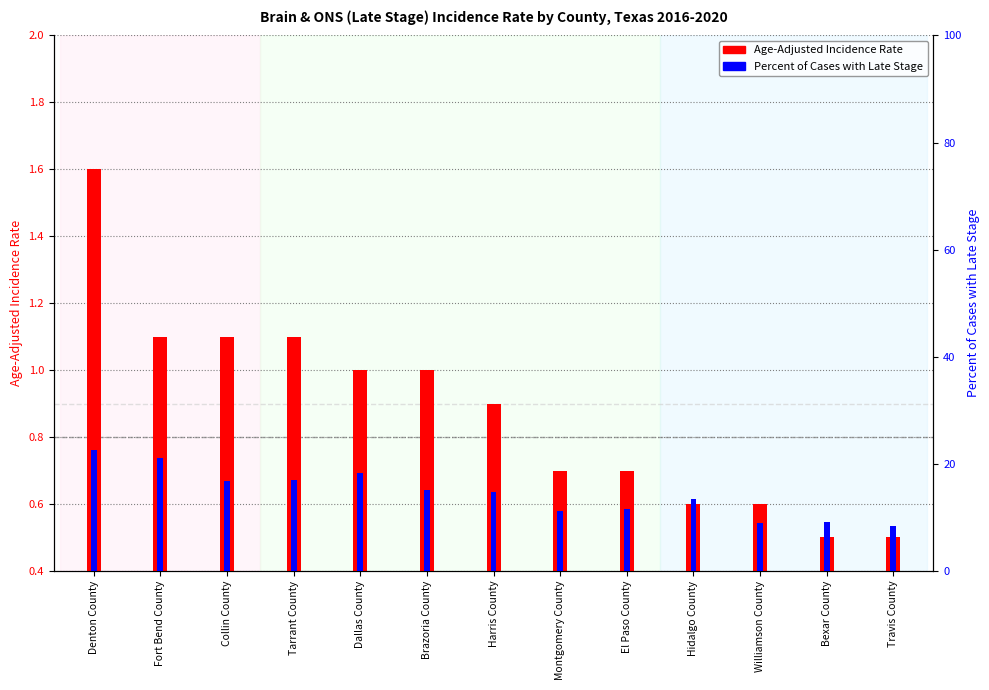

How many groups of bars are there?

13